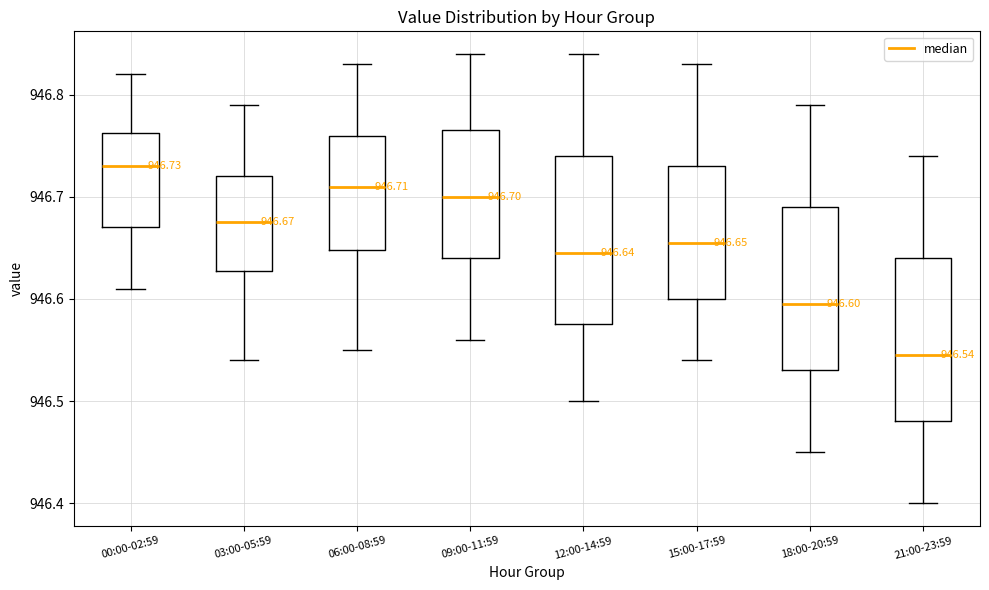

Which box has the highest median line?

00:00-02:59